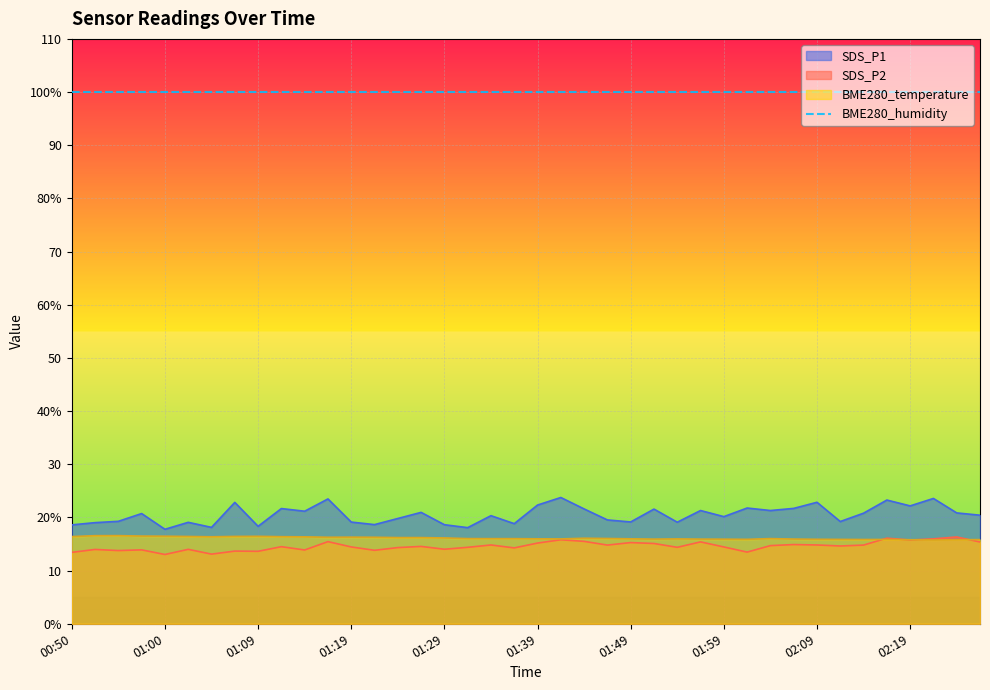

True or false: SDS_P1 has more than 0 points higher than both neighbors.

True